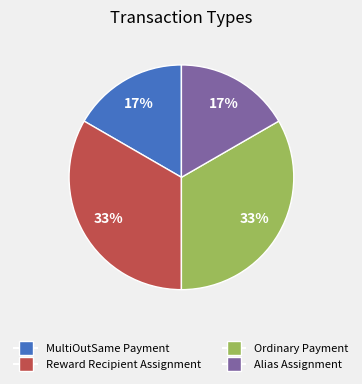

Is there any slice that represents more than half of the pie?

No